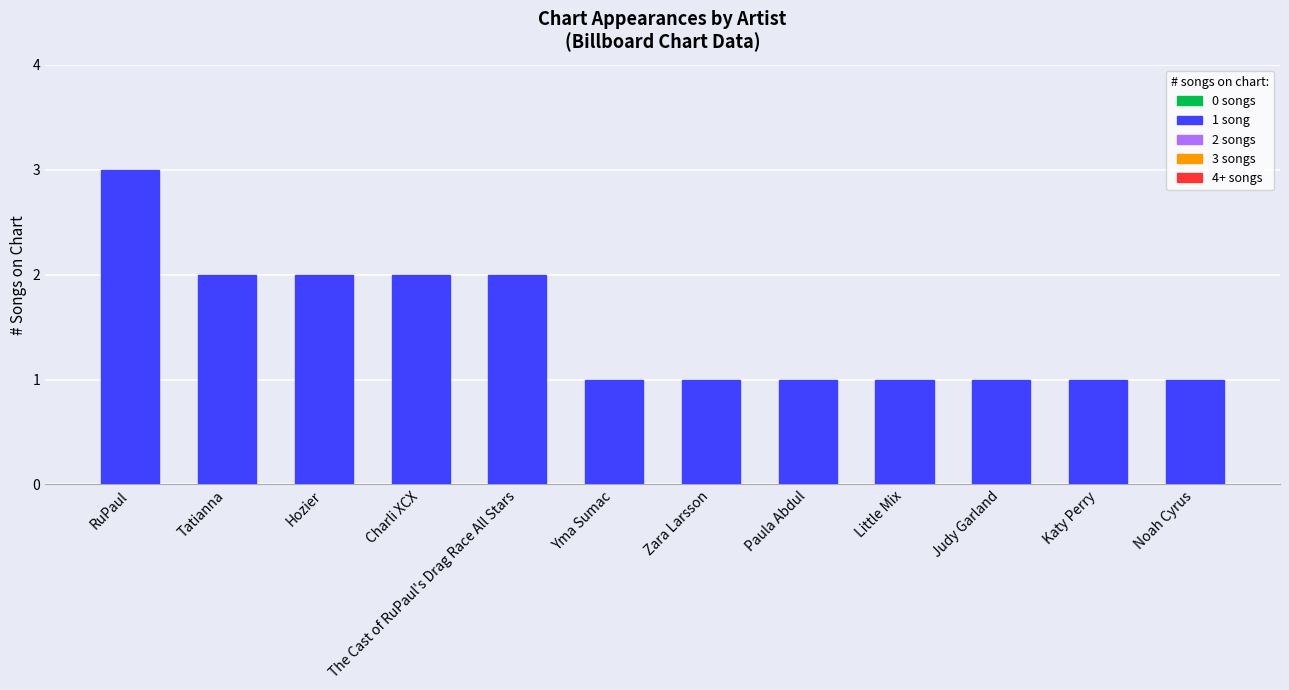

What is the difference between the maximum and second lowest values?

2